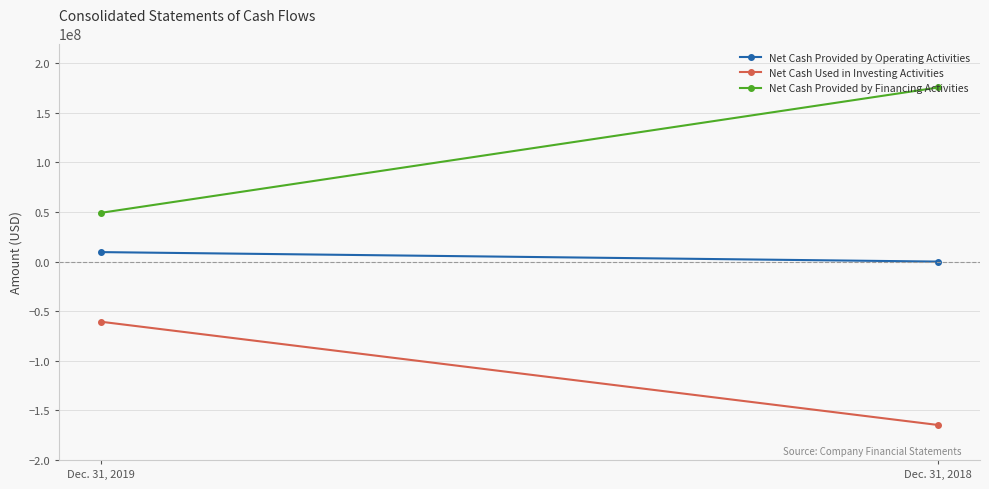

The value of Net Cash Provided by Financing Activities at Dec. 31, 2019 is 21482613. True or false?

False